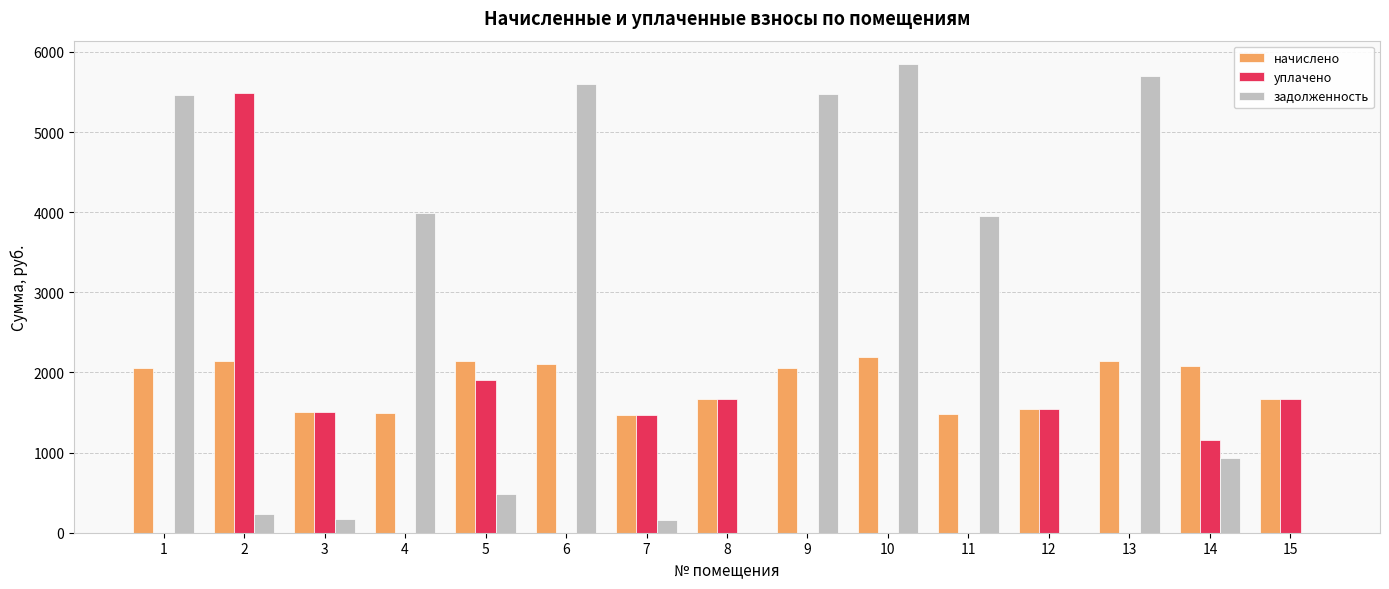

What is the difference between the задолженность values at 11 and 14?

3026.3